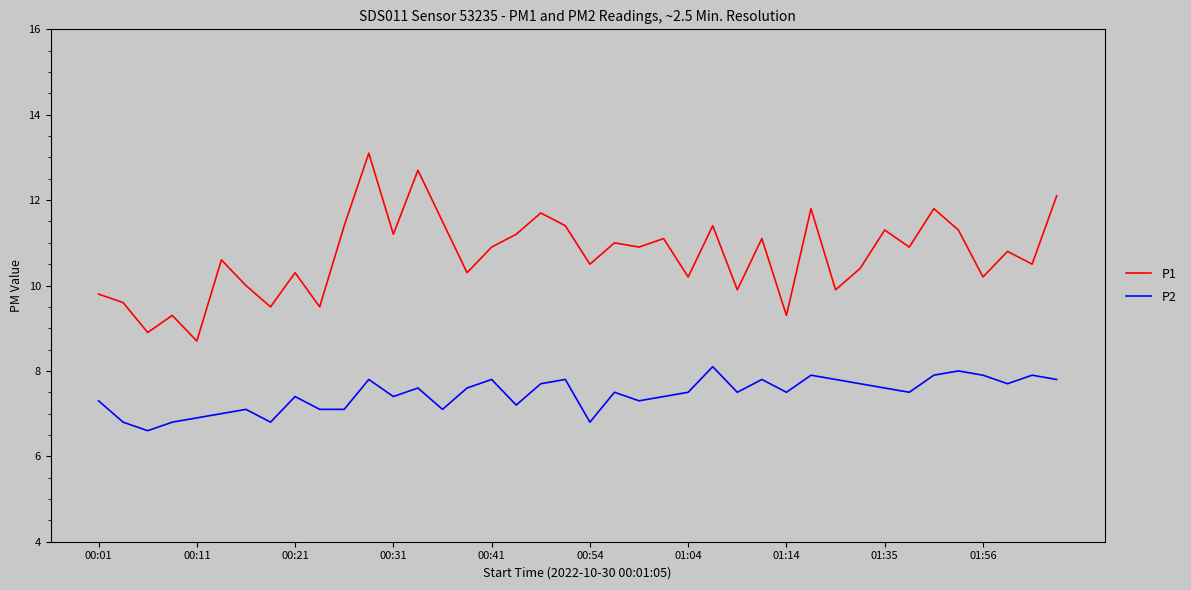

At how many categories does at least one series exceed 9?

38